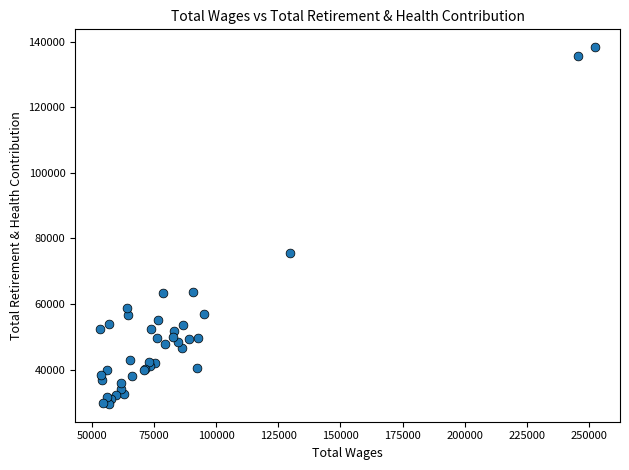

What Y value in the scatter plot is closest to 83921?

75564